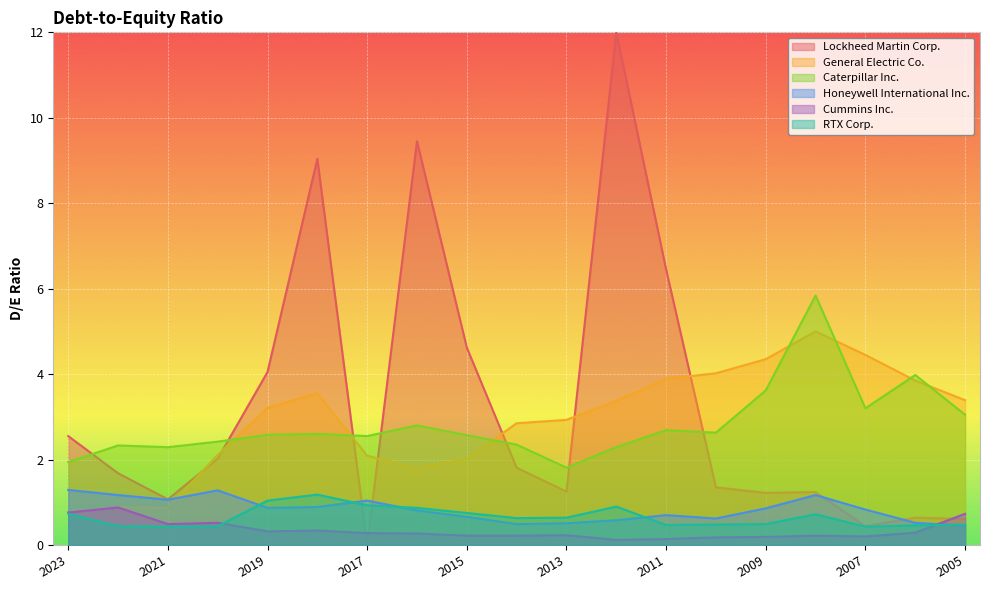

How many lines are shown in the chart?

6